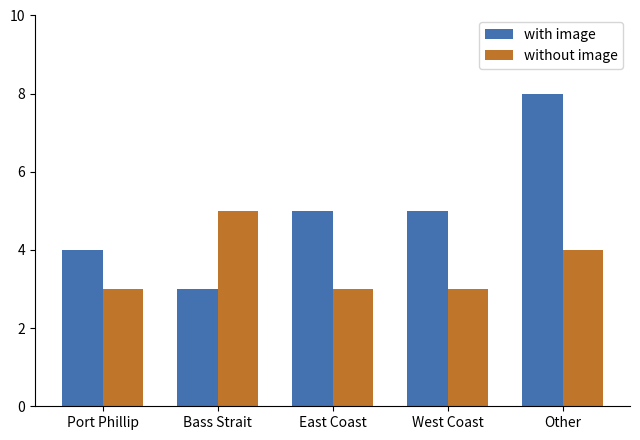

What is the minimum value for with image?

3